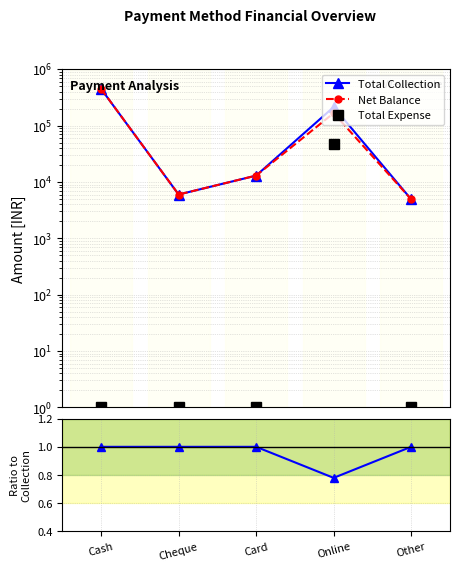

Reading left to right, what are all the values shown in this chart?

Total Collection: 448744.0	6000.0	13000.0	214145.0	4950.0
Net Balance: 448744.0	6000.0	13000.0	166945.0	4950.0
Total Expense: 1.0	1.0	1.0	47200.0	1.0
Net Bal / Total Coll: 1.0	1.0	1.0	0.8	1.0